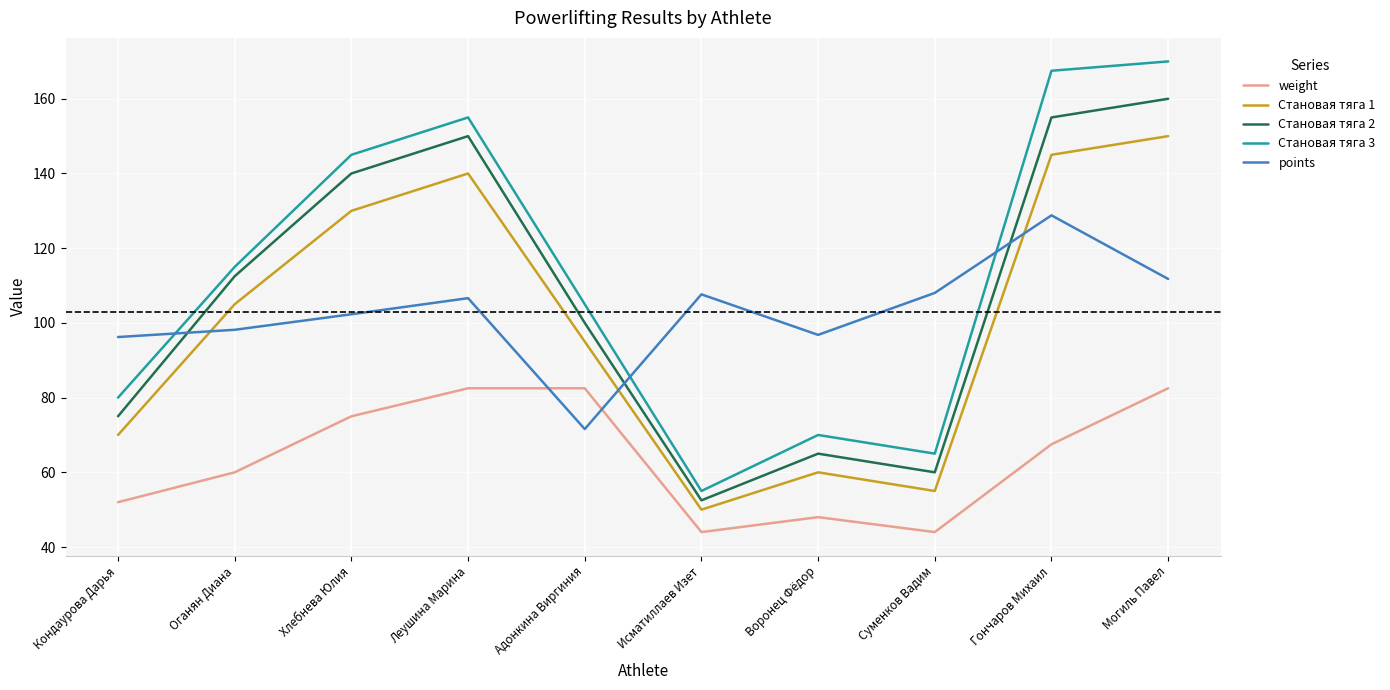

How many values in the Становая тяга 2 series exceed 112?

5